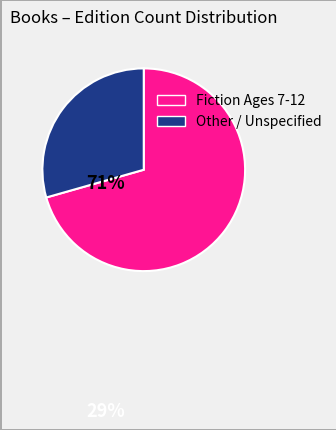

Count the number of slices in the pie.

2